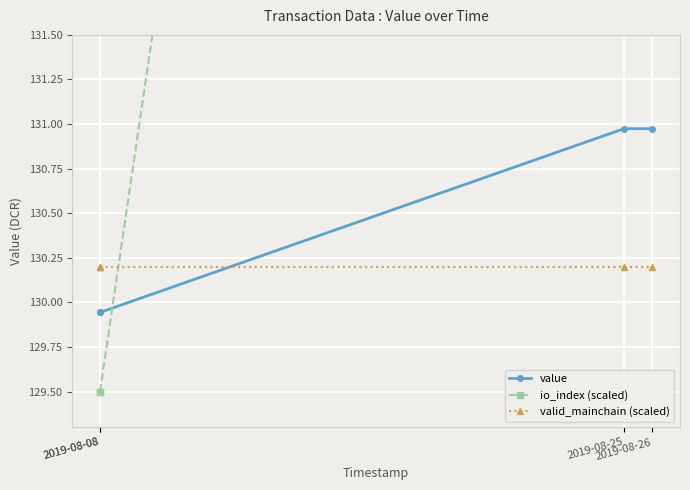

The value of value at 2019-08-26 is 131.0. True or false?

True